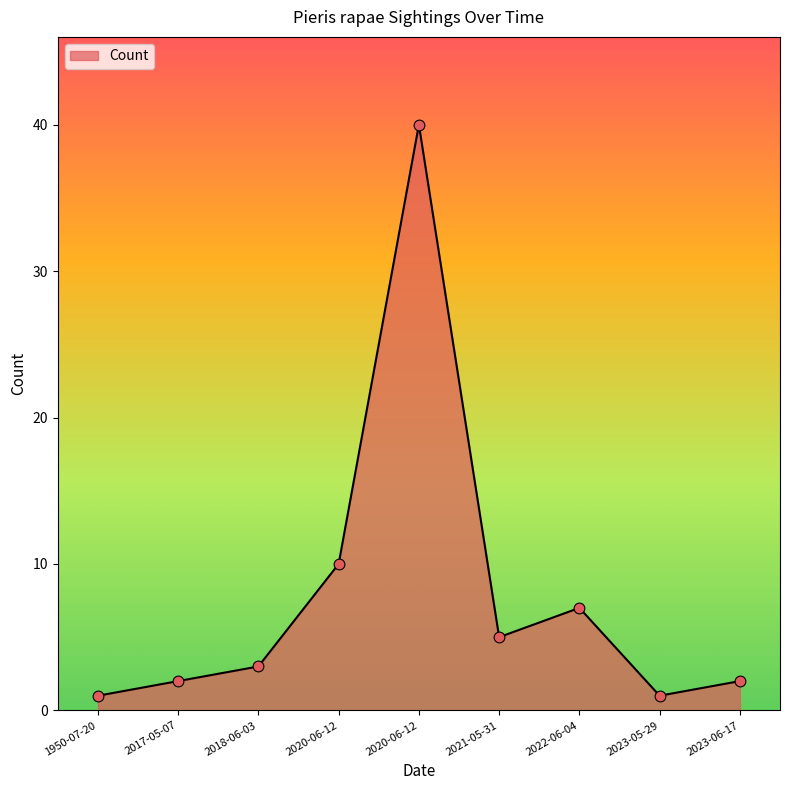

What is the change in value from 2020-06-12 to 2023-05-29?

-9